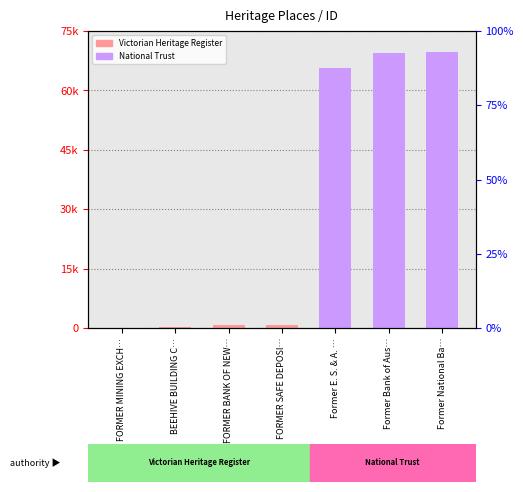

Reading left to right, list all the values displayed in this chart.

70	132	703	791	65704	69412	69816